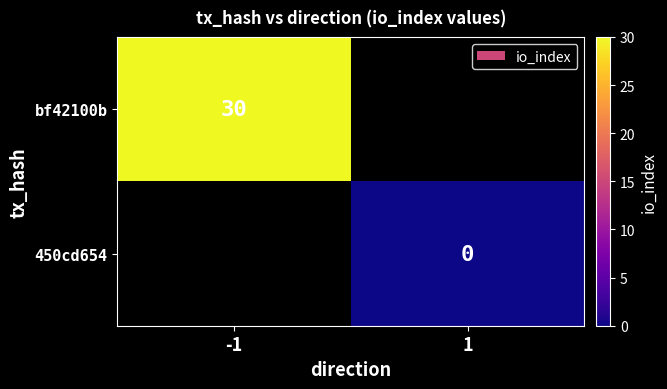

True or false: bf42100b has a value of 21 at -1.

False